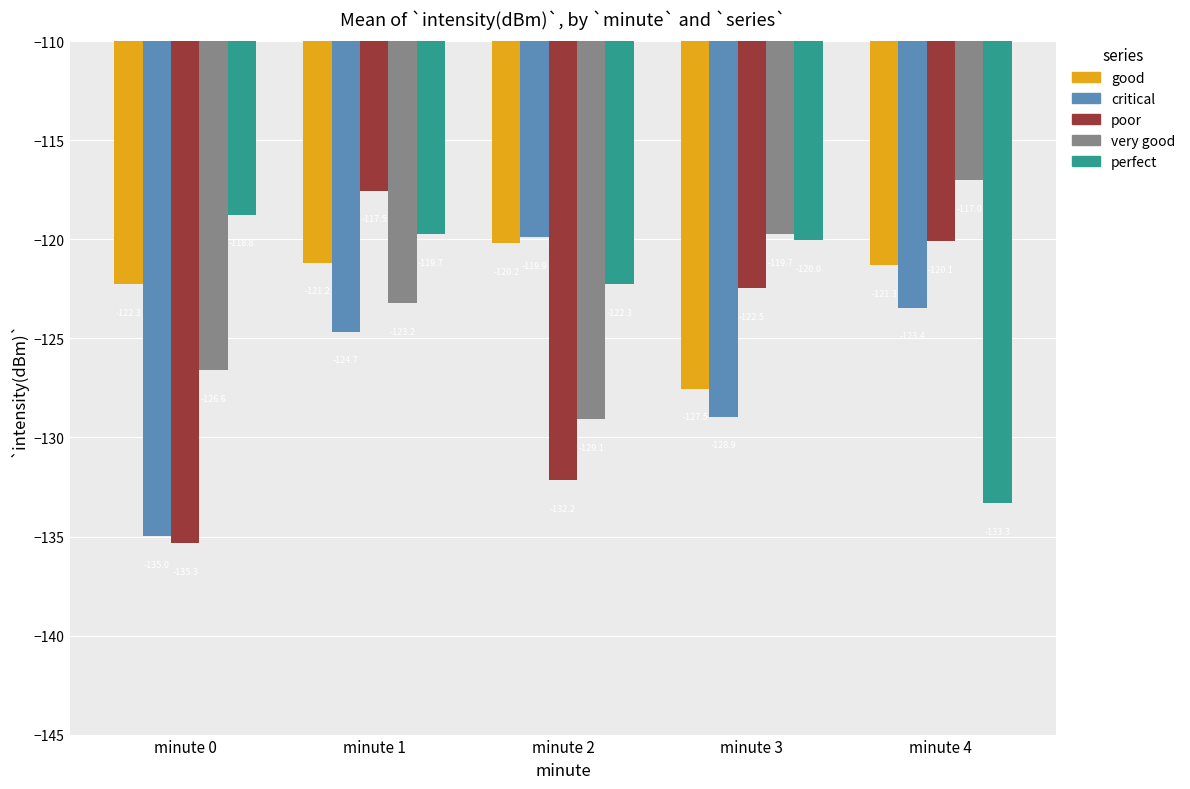

Which category has the lowest value in the perfect series?

minute 4